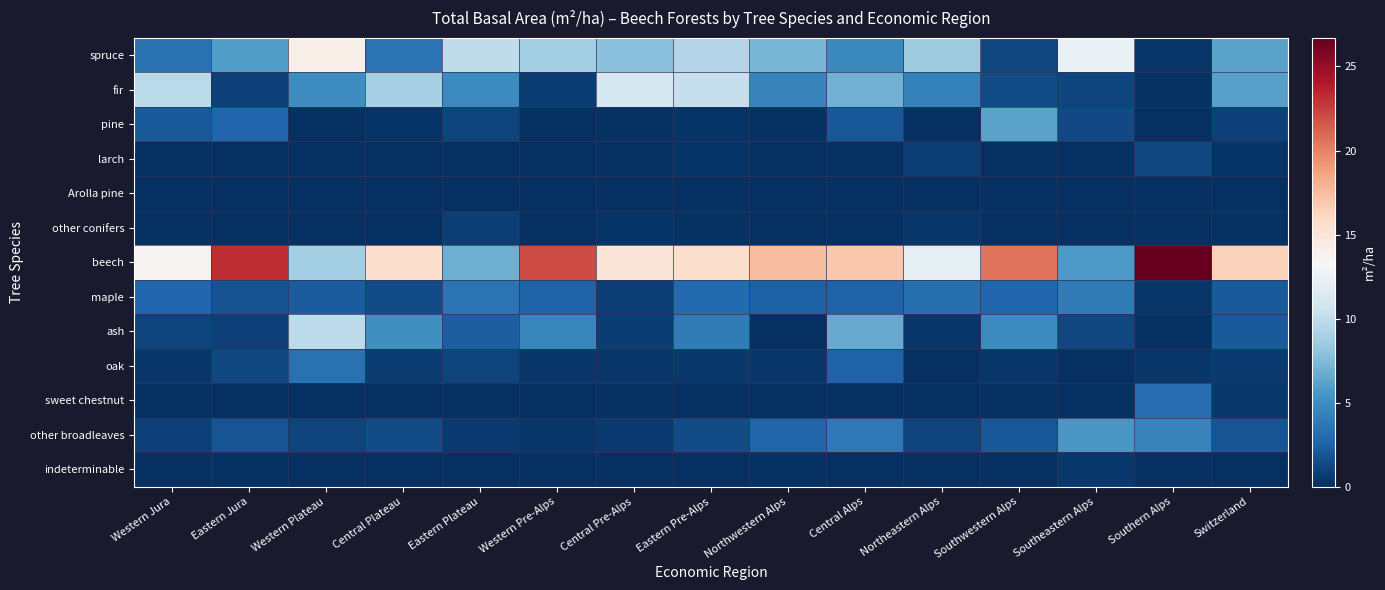

Which series has the widest spread of values?

beech